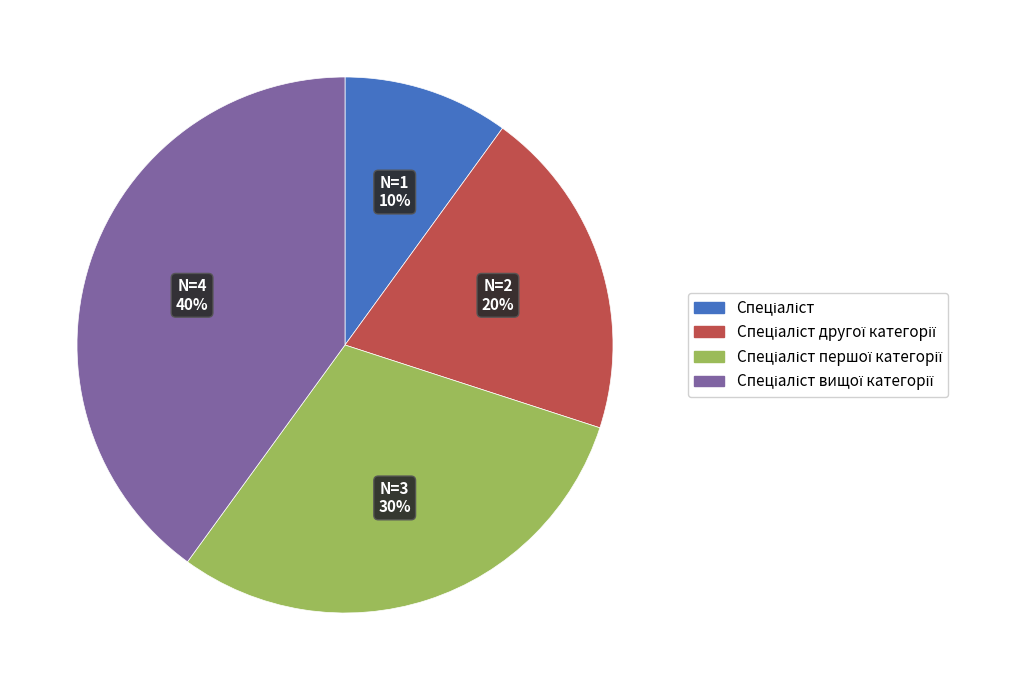

Is there any slice that represents more than half of the pie?

No